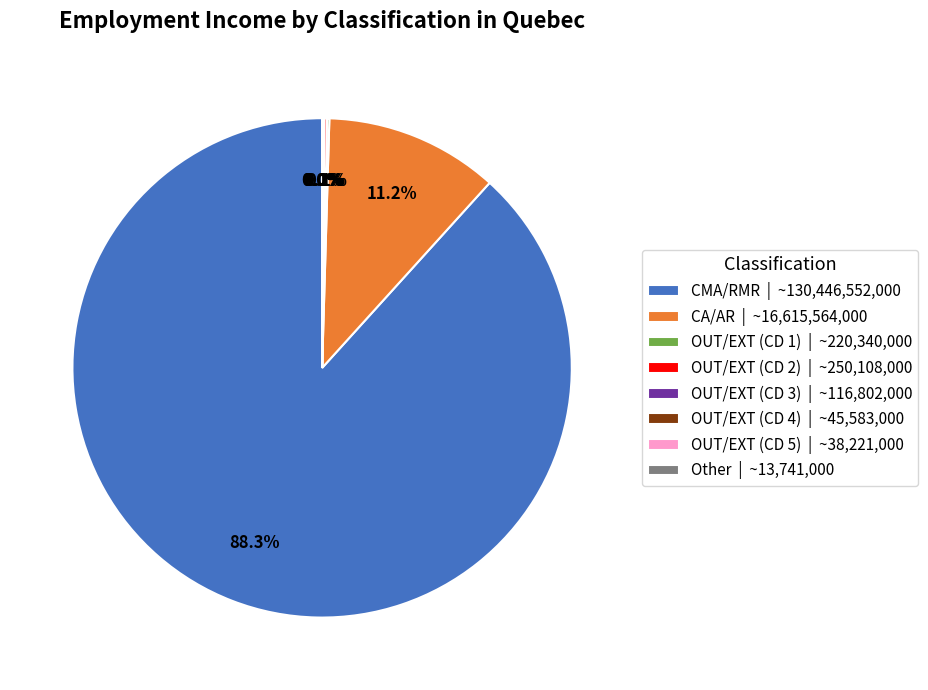

Does CMA/RMR | ~130,446,552,000 represent more than half of the total?

Yes